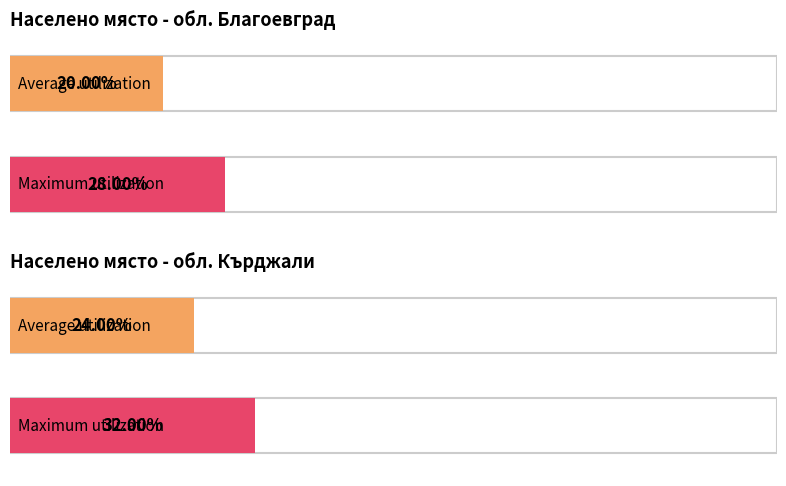

What is the label of the 4th bar from the left?

Кърджали